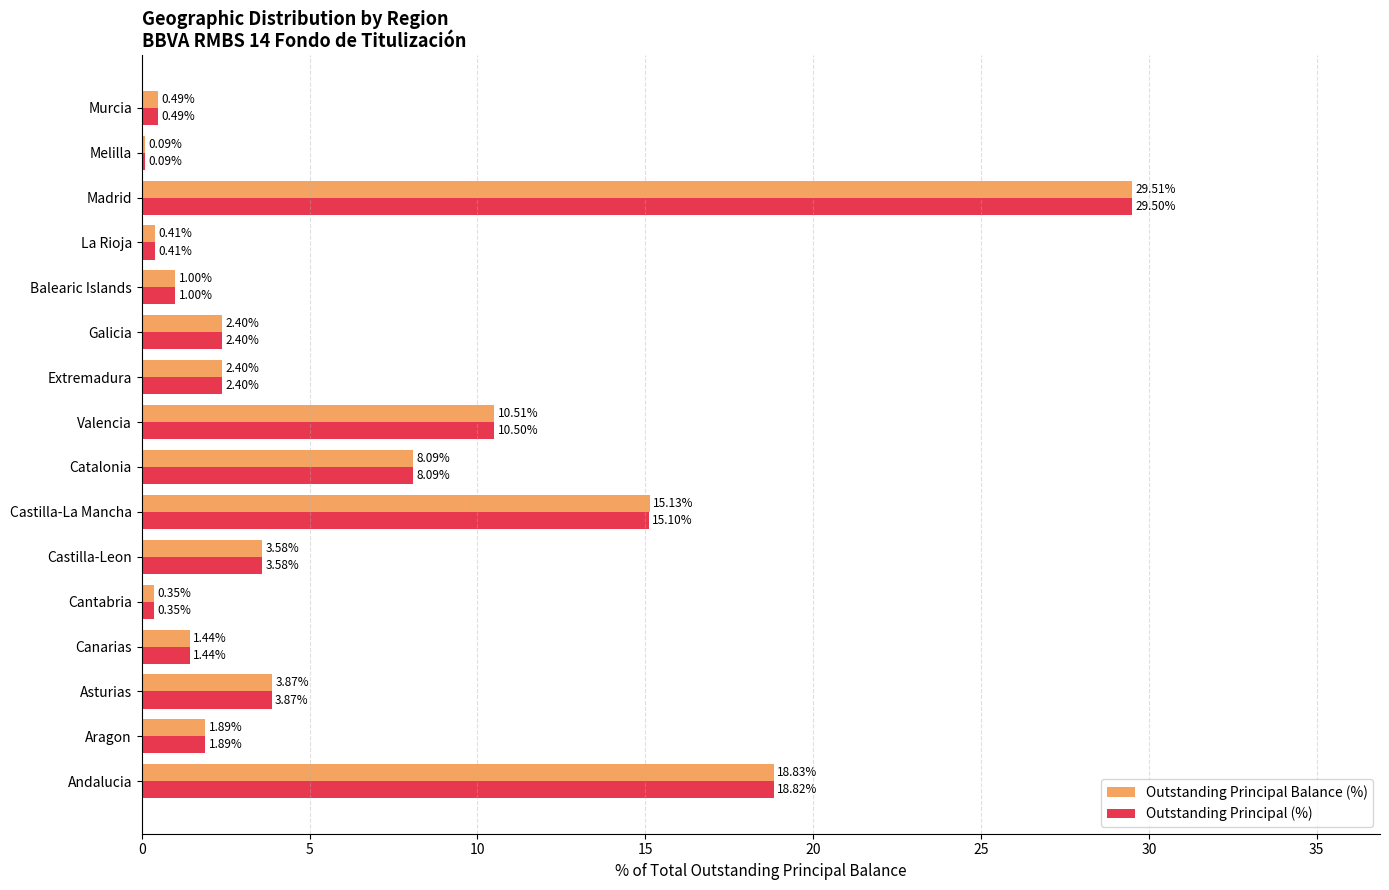

Which series has the widest spread of values?

Outstanding Principal Balance (%)